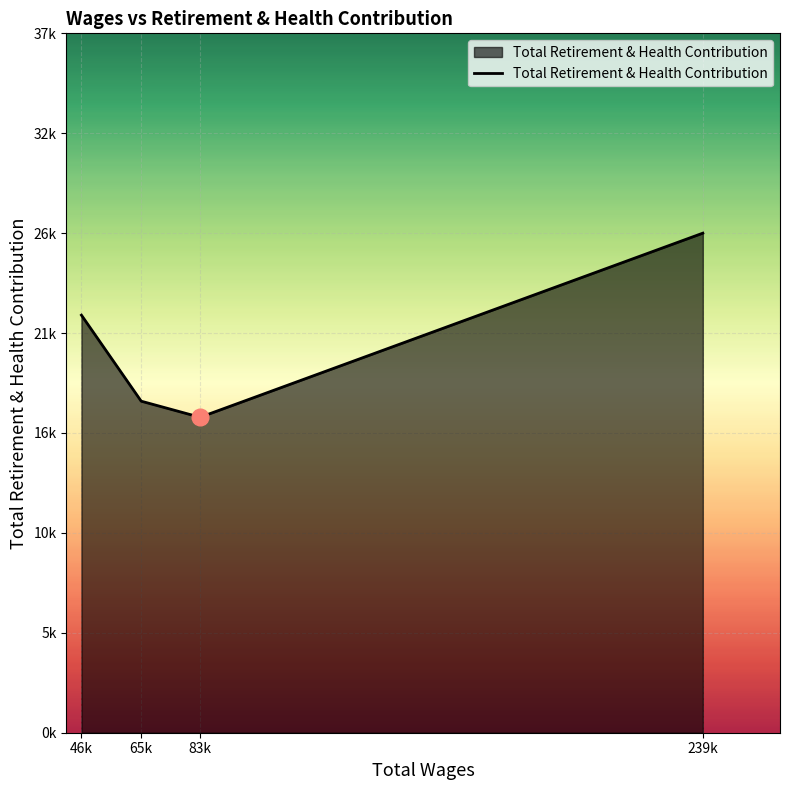

Which has a higher value, 239k or 46k?

239k